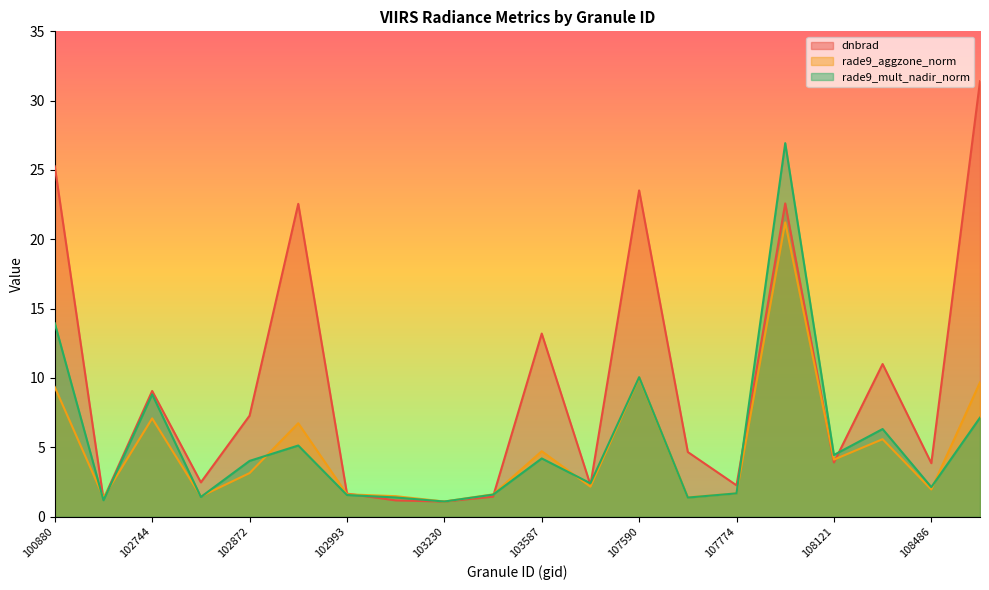

List the series in order of their peak value, lowest first.

rade9_aggzone_norm, rade9_mult_nadir_norm, dnbrad